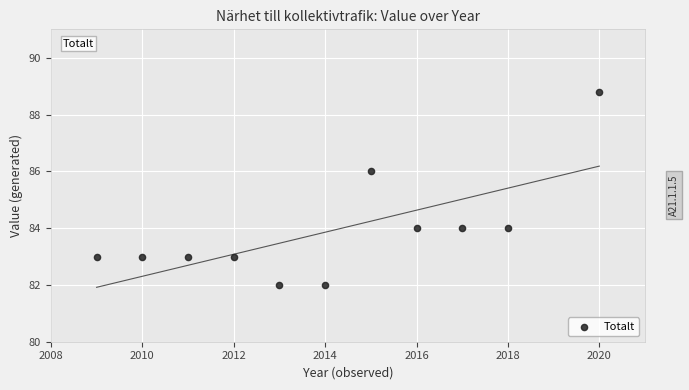

What is the range of Y values (max minus min)?

6.8